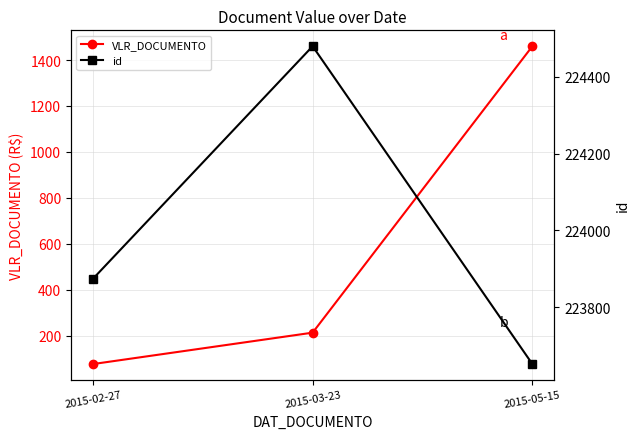

What is the spread (max minus min) of values at 2015-03-23?

224266.5